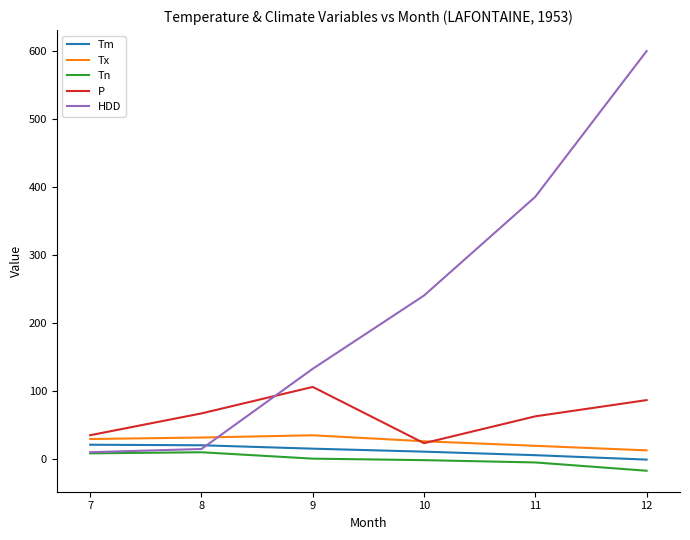

What is the greatest value displayed?

600.1